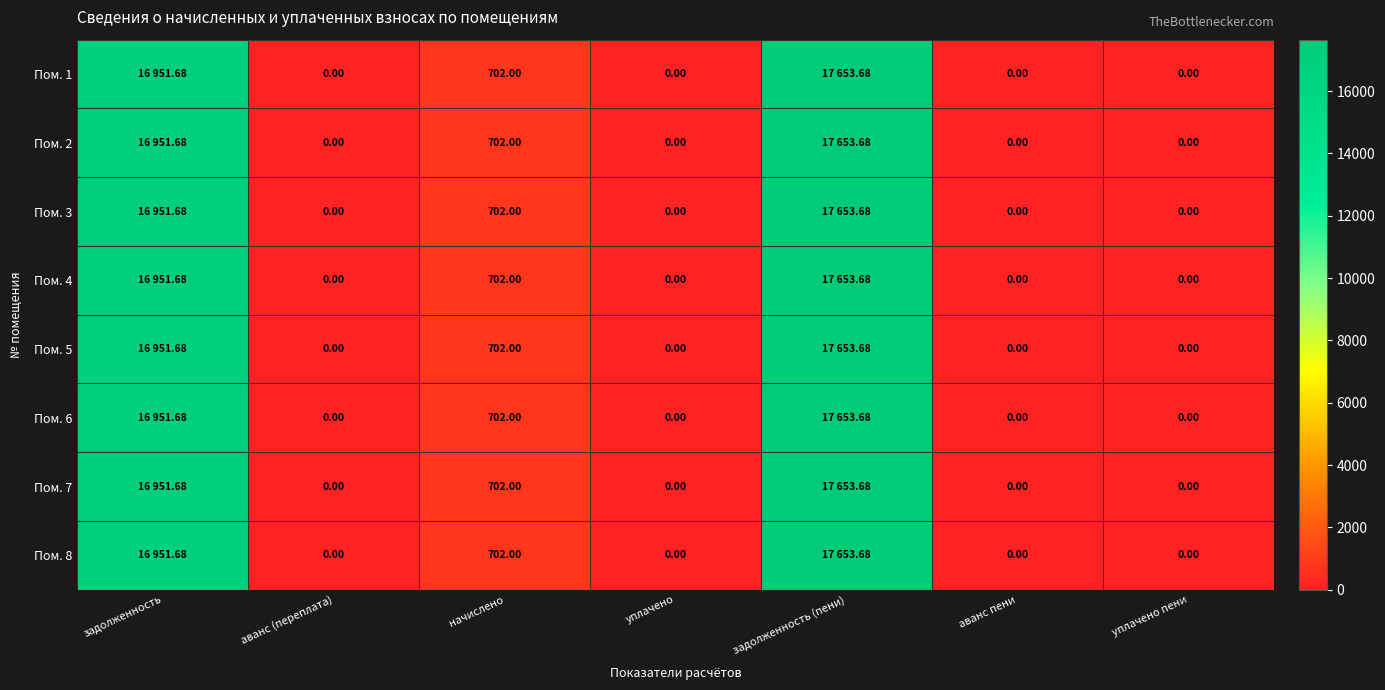

Which series has the largest total across all categories?

Пом. 1